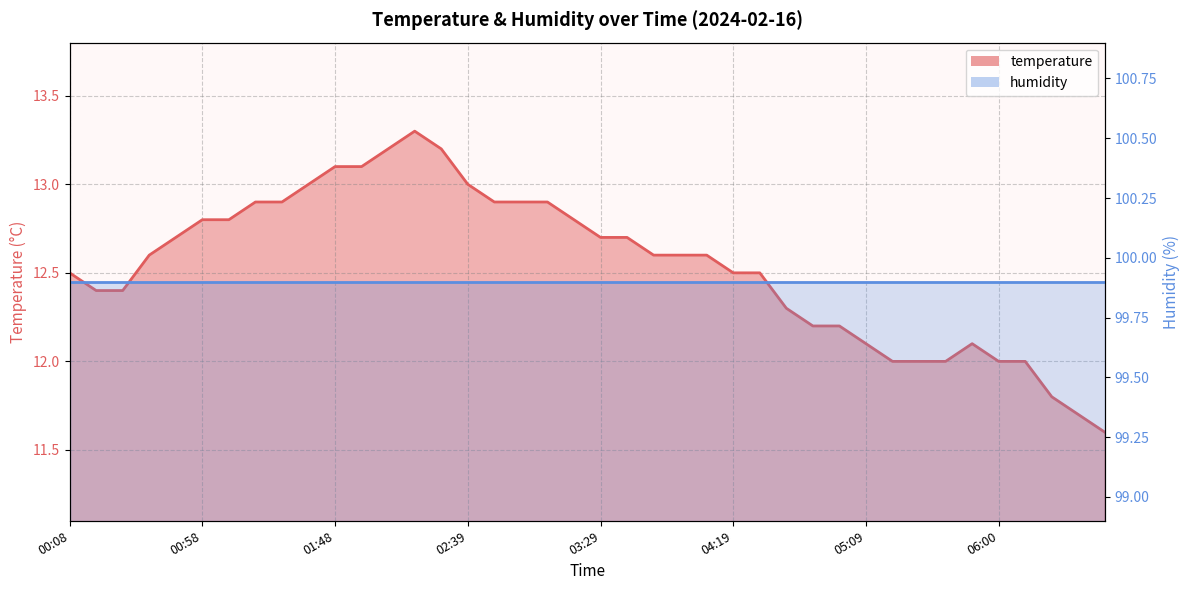

What is the difference between the second highest and second lowest values in the temperature_line series?

1.5